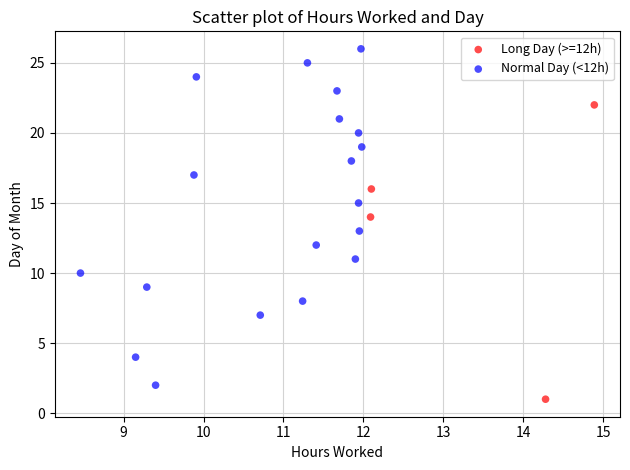

Which series reaches the maximum Y coordinate?

Normal Day (<12h)